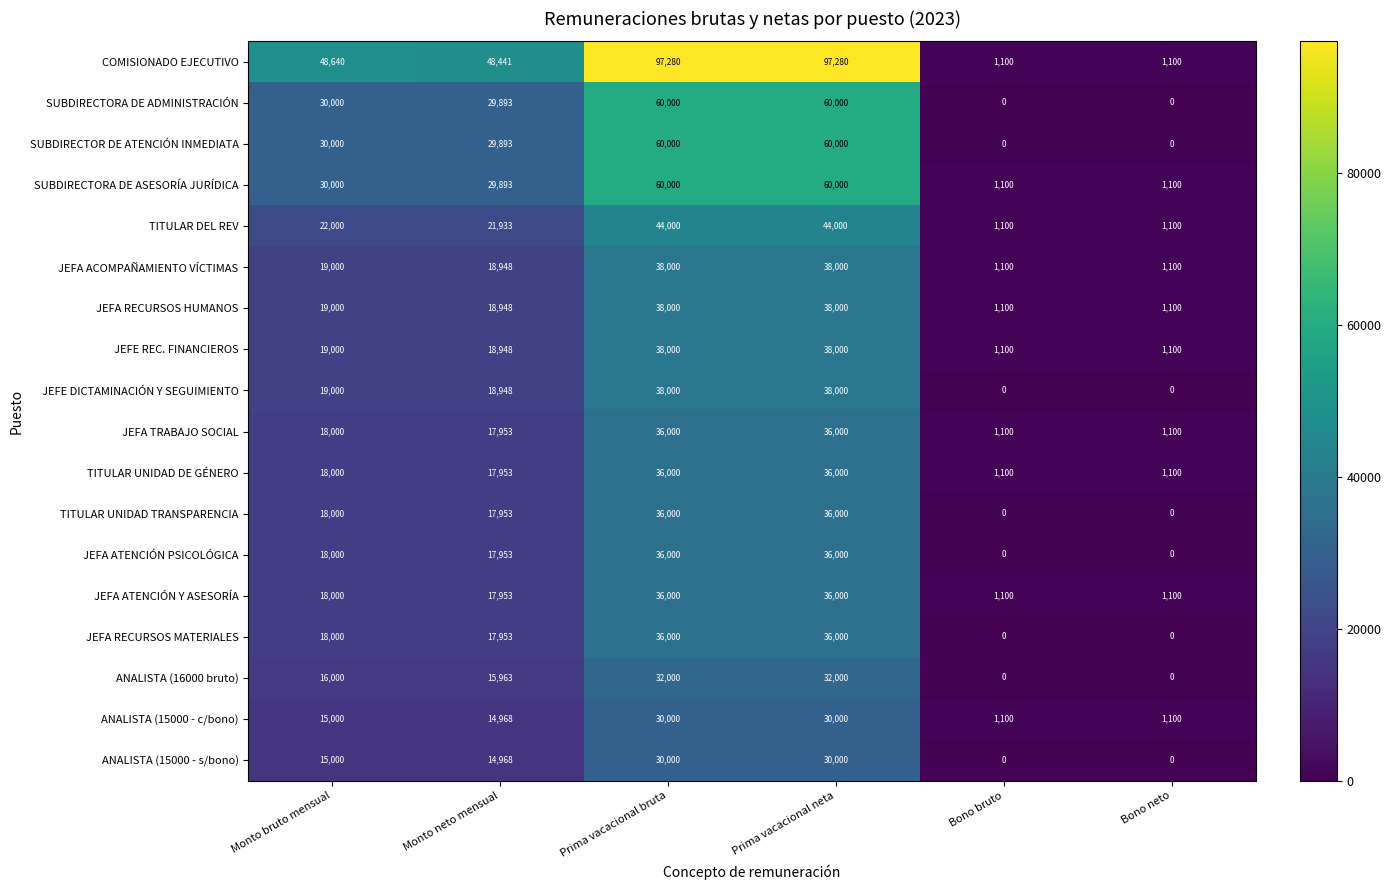

What is the greatest value displayed?

97280